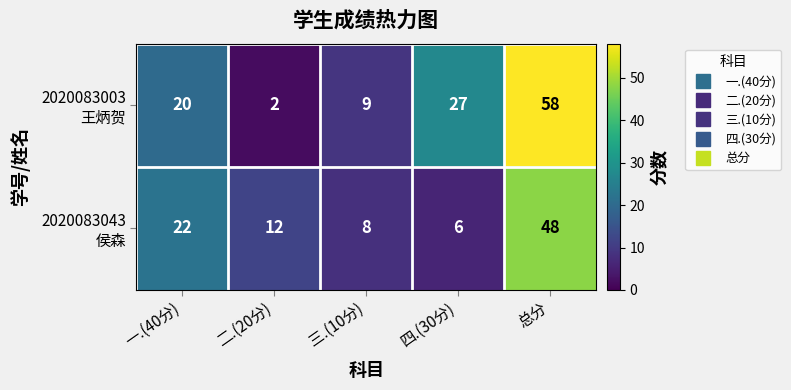

At which category does the chart reach its peak across all series?

总分